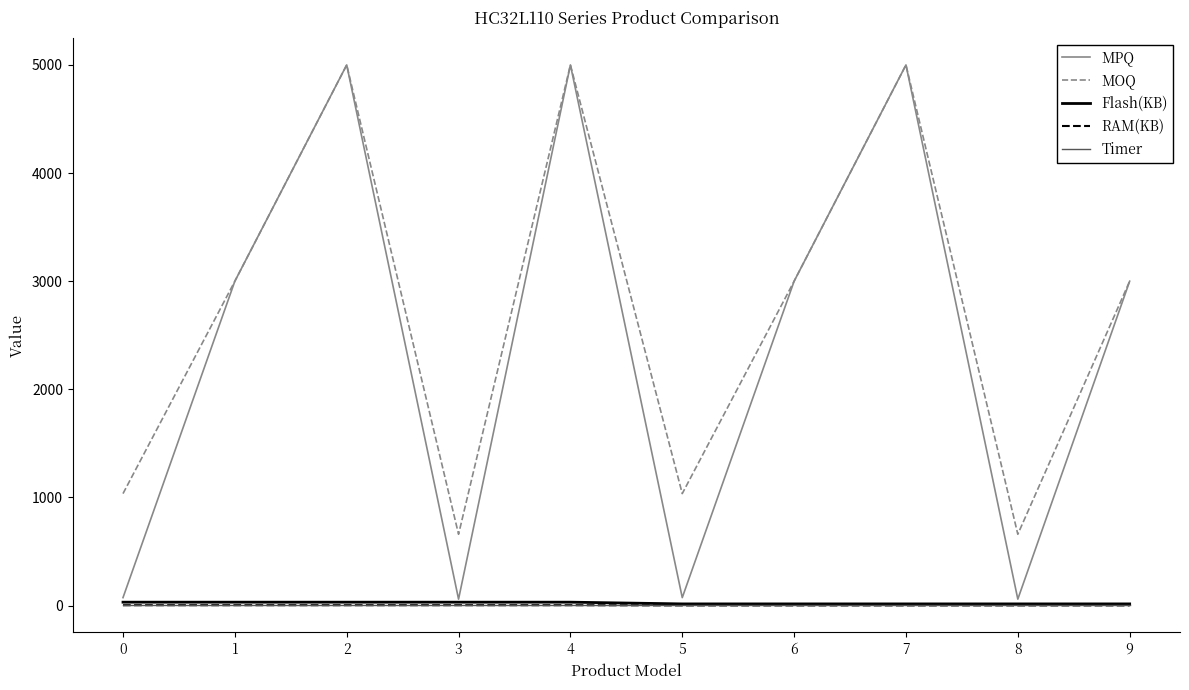

Which series has the largest total across all categories?

MOQ